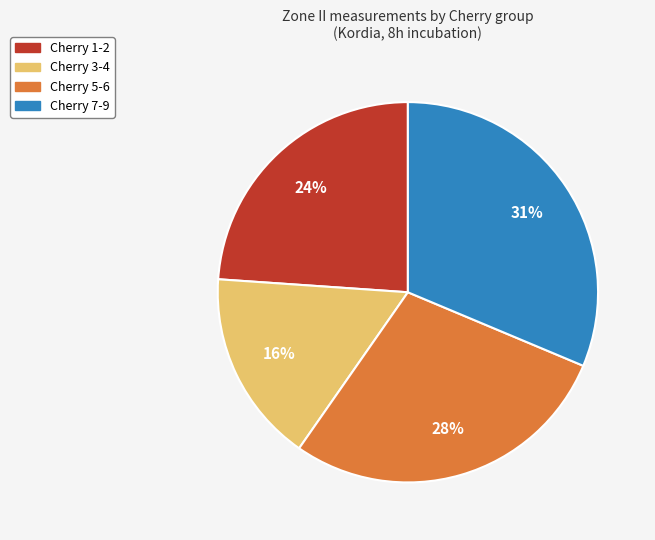

To the nearest percent, what is the difference between the largest and smallest slice percentages?

15%